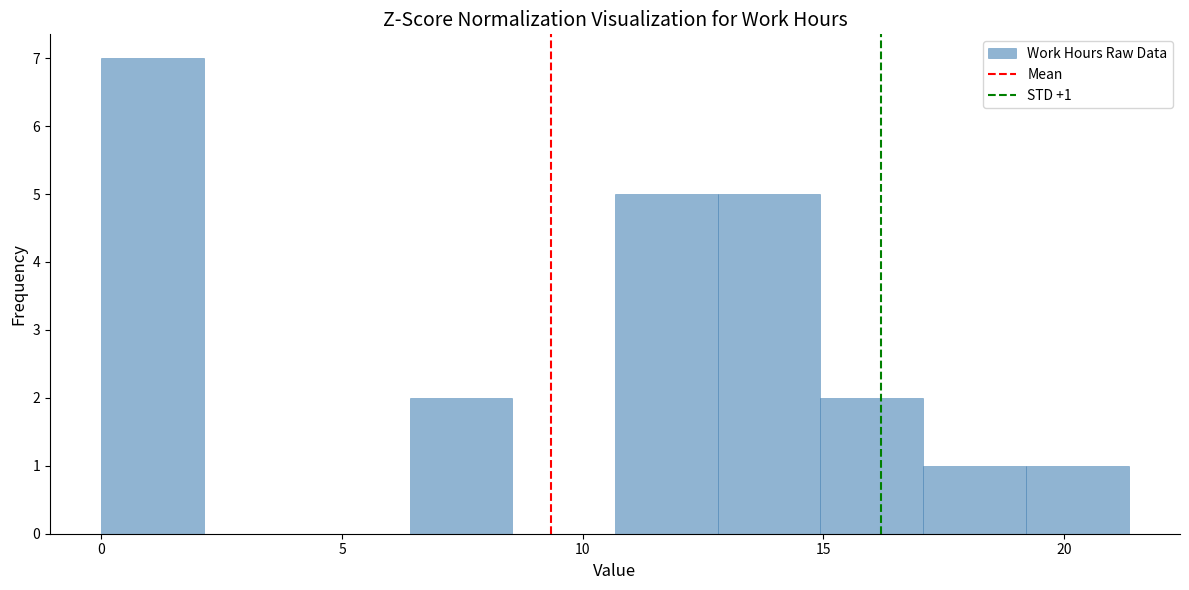

Which range on the x-axis has the tallest bar?

0.0 to 2.0